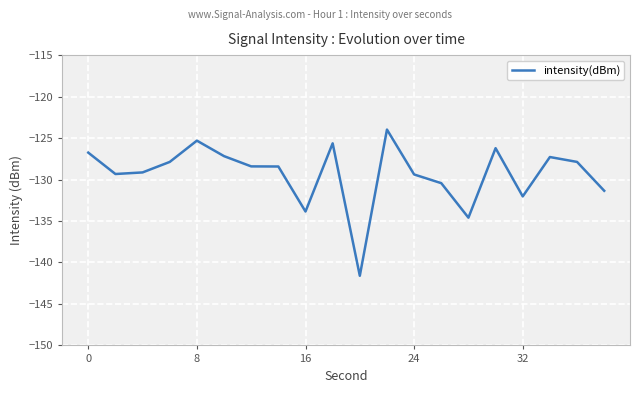

What is the greatest value displayed?

-124.0